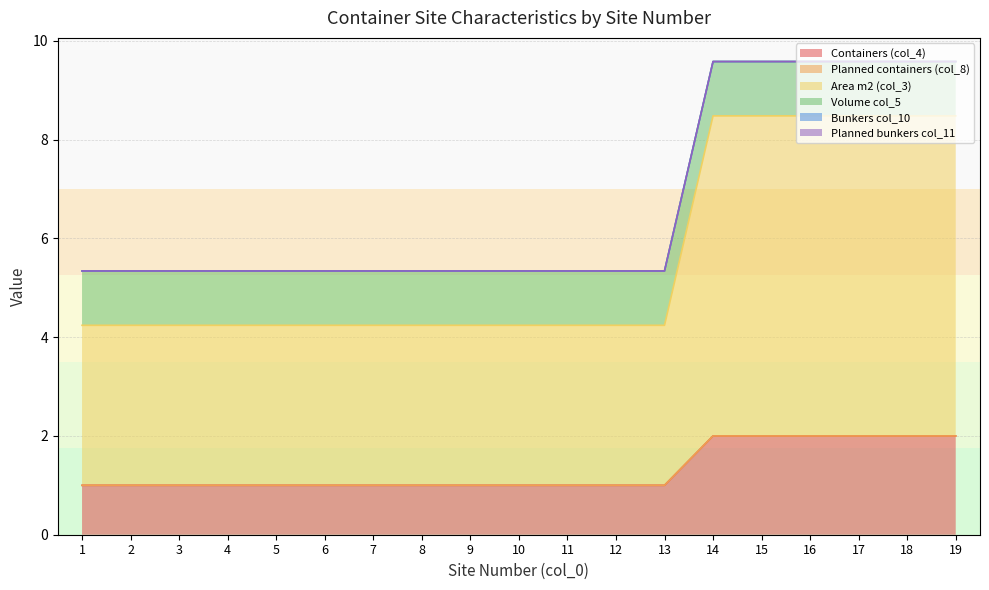

What is the difference between the Area m2 (col_3) values at 18 and 3?

3.2